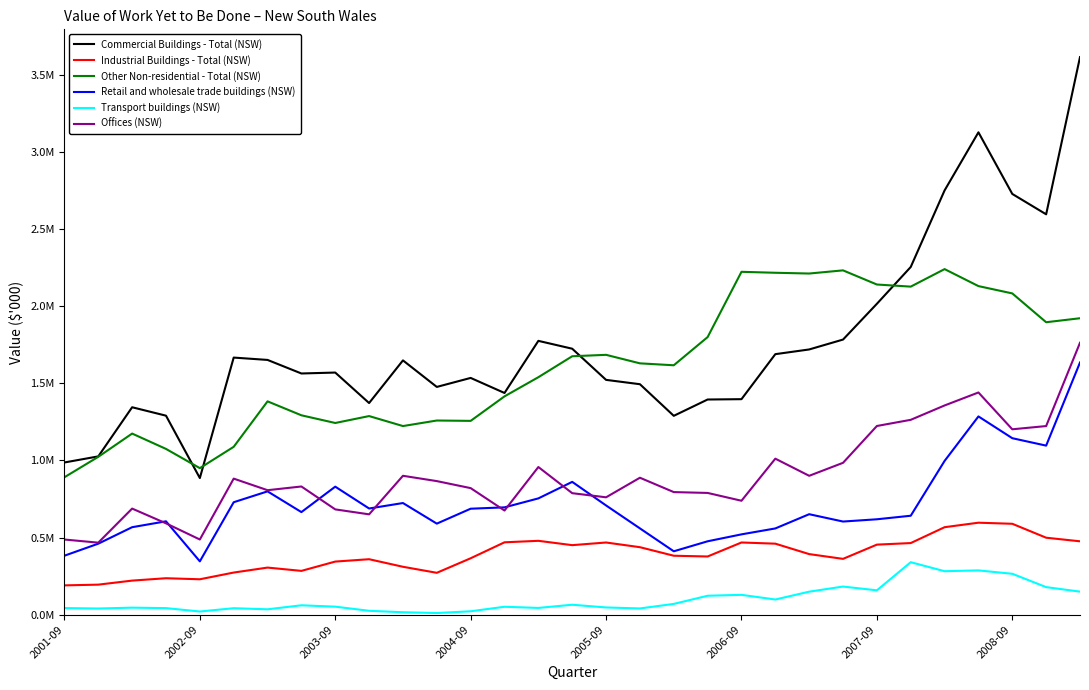

Does the chart have visible grid lines?

No